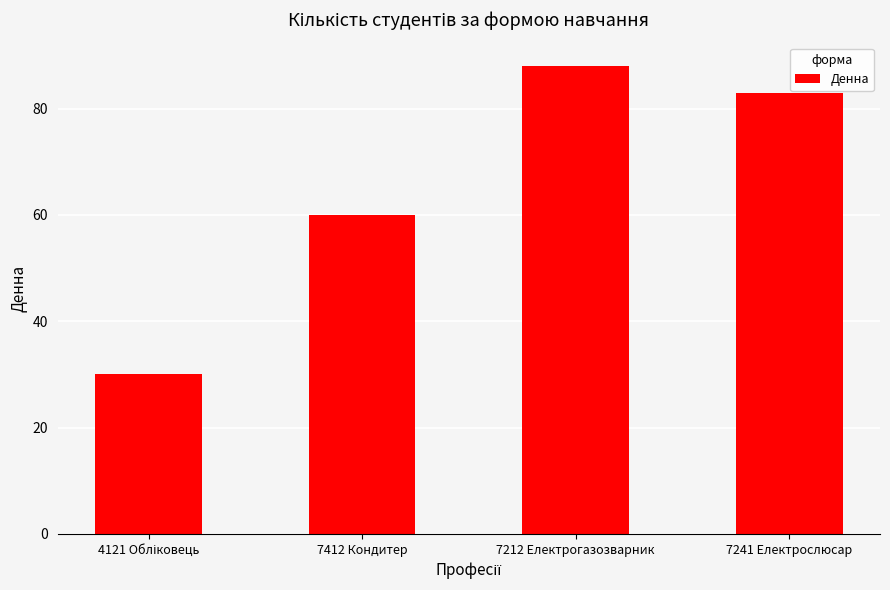

Does the chart contain any negative values?

No